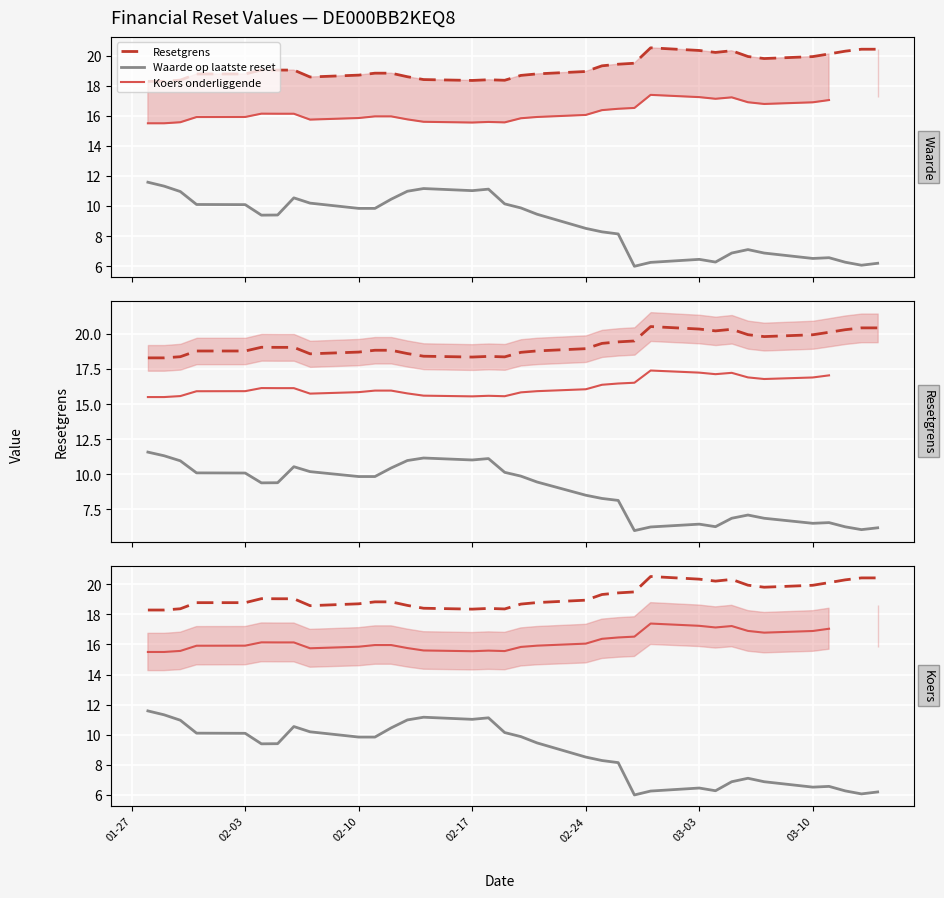

List the series in order of their peak value, lowest first.

Waarde op laatste reset, Koers onderliggende, Resetgrens